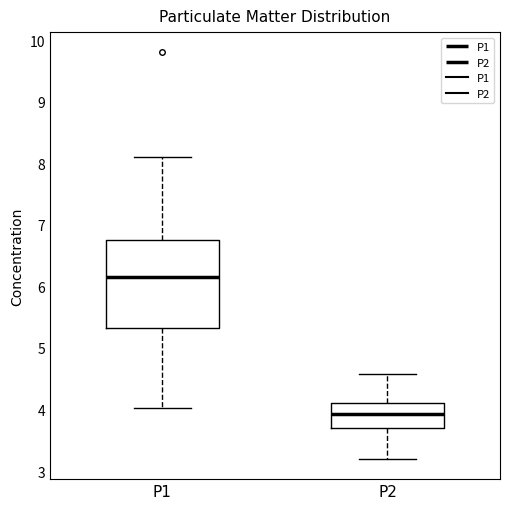

Reading left to right, read every box against the y-axis: the position of its median line, the range the box covers, and the ends of its whiskers. The values are not printed on the chart, so give them approximately, as read against the axis.

P1: median 6.2, box 5.3 to 6.7, whiskers 4.0 to 8.1
P2: median 3.9, box 3.7 to 4.1, whiskers 3.2 to 4.6